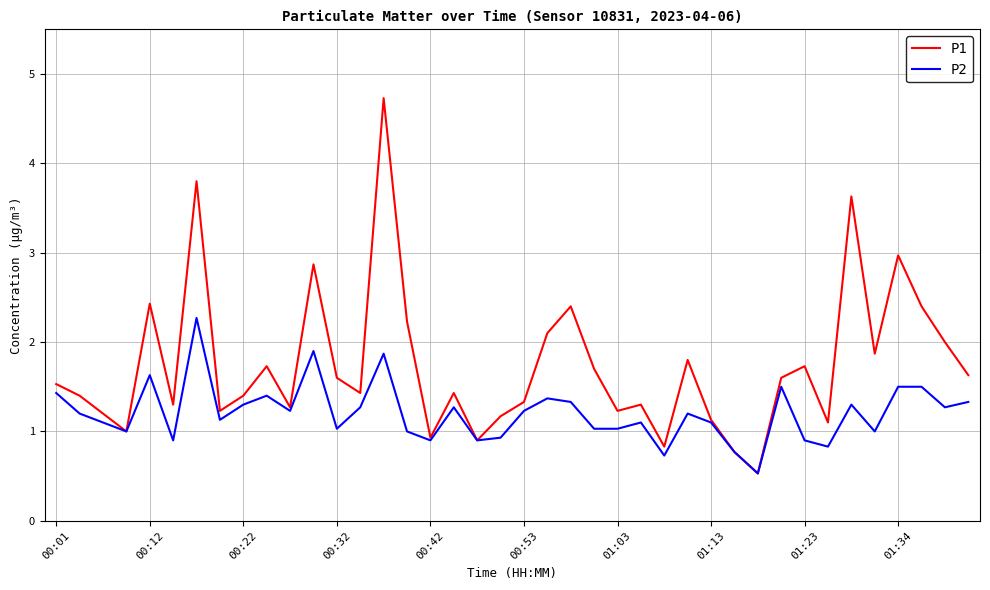

What is the maximum value for P2?

2.3